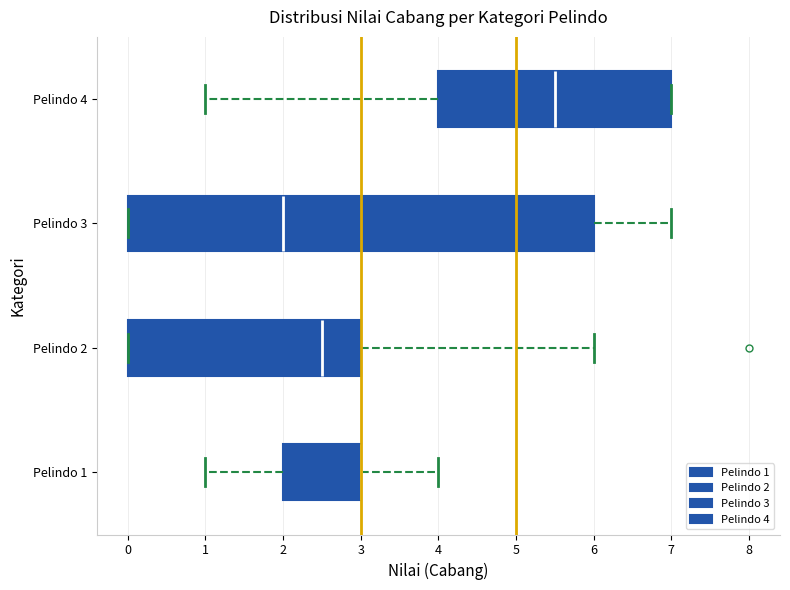

Where is the left edge of the box for Pelindo 3 on the x-axis? The values are not printed on the chart, so give them approximately, as read against the axis.

0.0